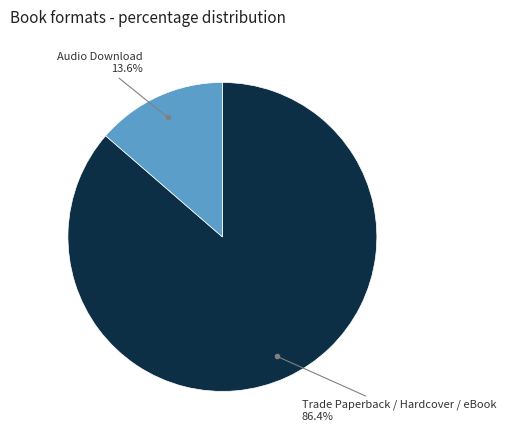

Is there any slice that represents more than half of the pie?

Yes